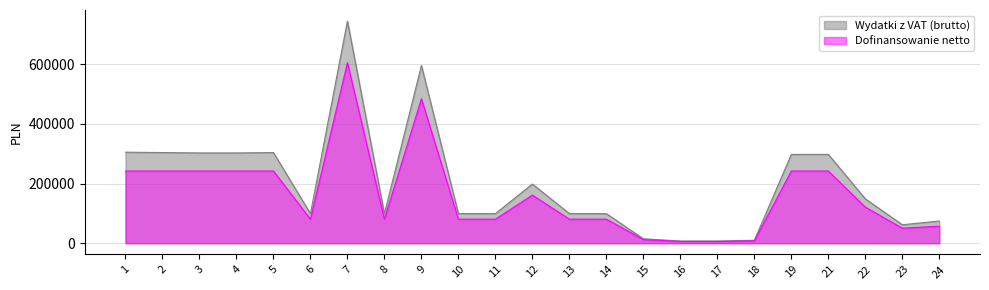

Where is the first local maximum for Dofinansowanie netto?

7